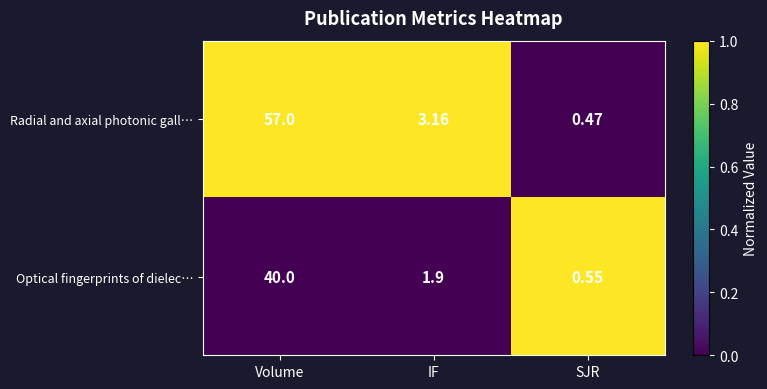

Which category has the lowest value across all series?

SJR